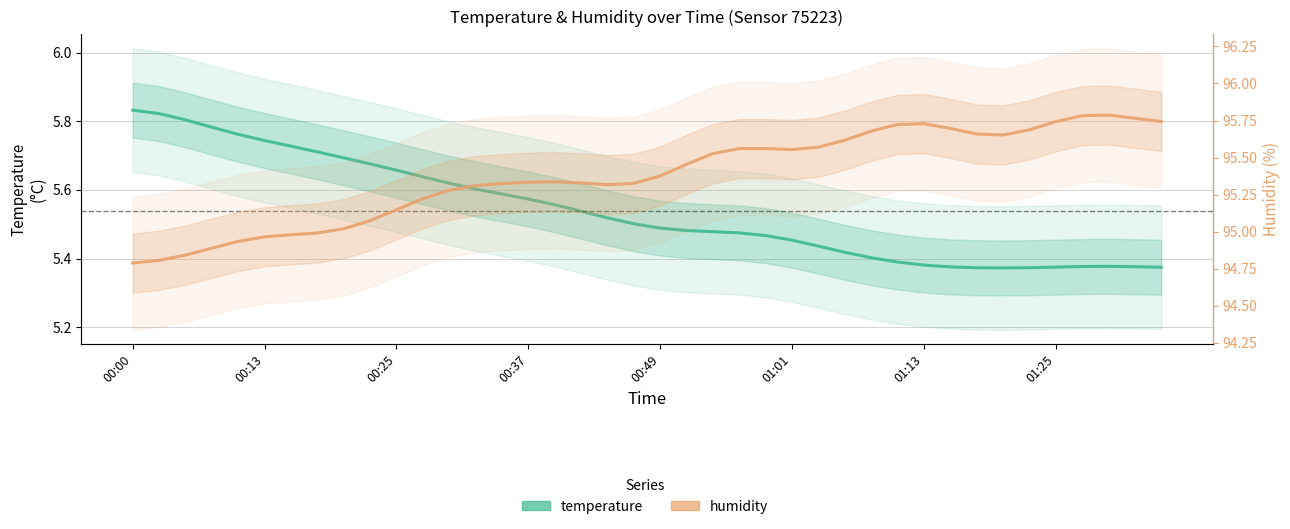

What position from the right is 00:49?

20